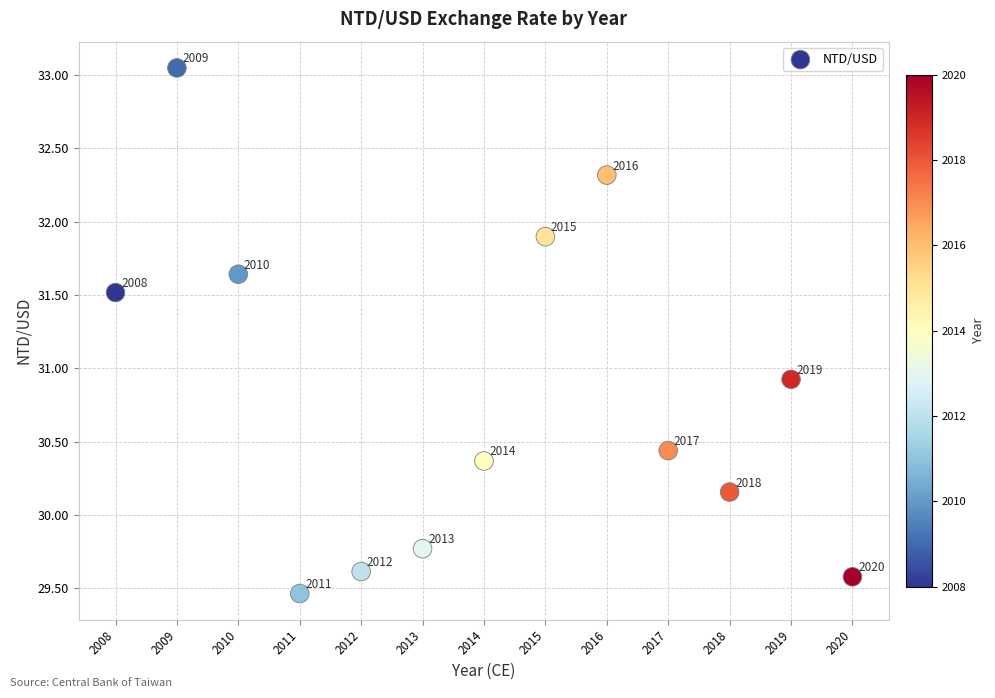

What Y value in the scatter plot is closest to 31?

30.9